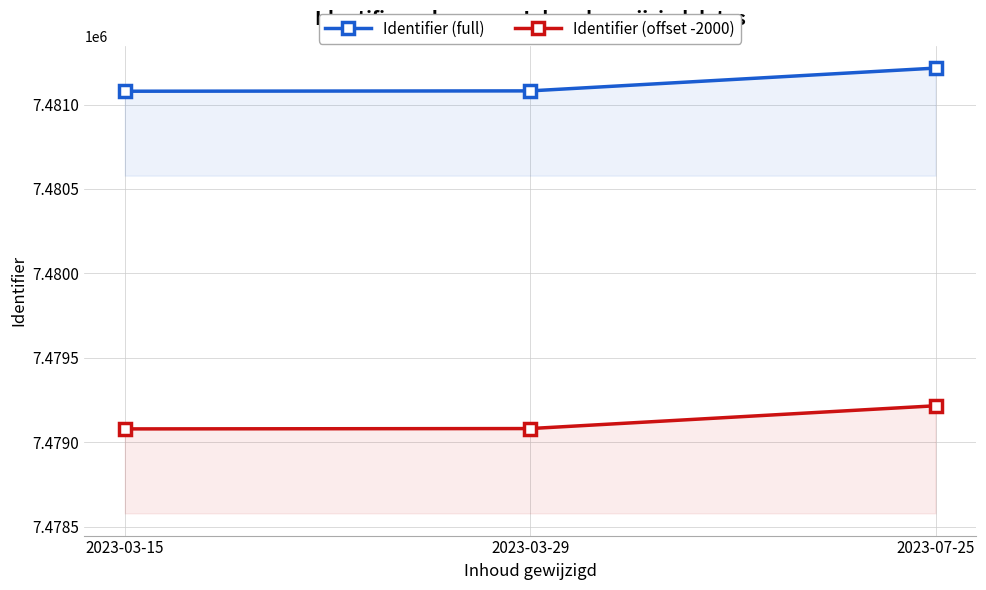

What is the label of the 2nd point from the right?

2023-03-29